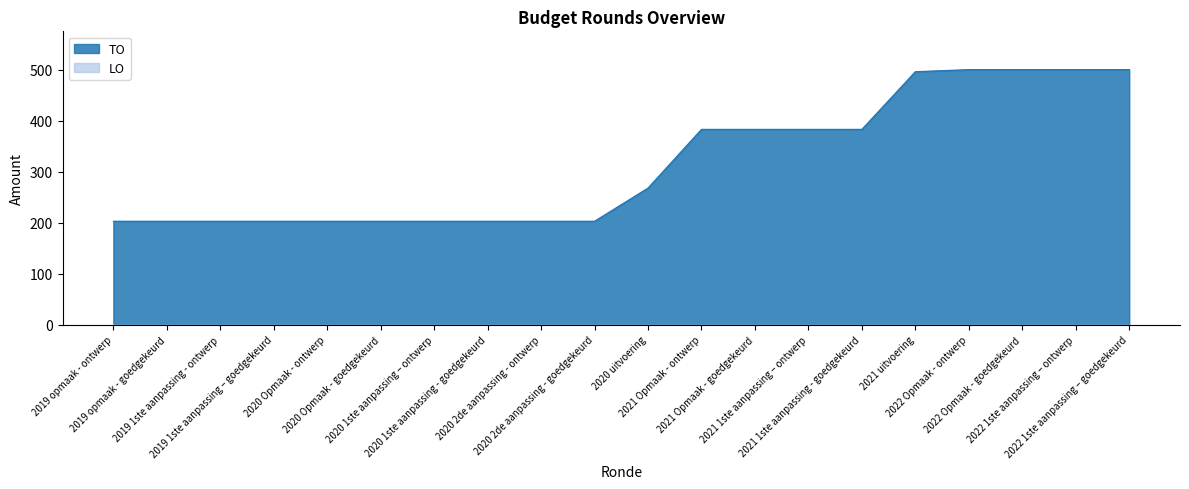

The chart shows a value of 66 at 2020 Opmaak - goedgekeurd. True or false?

False